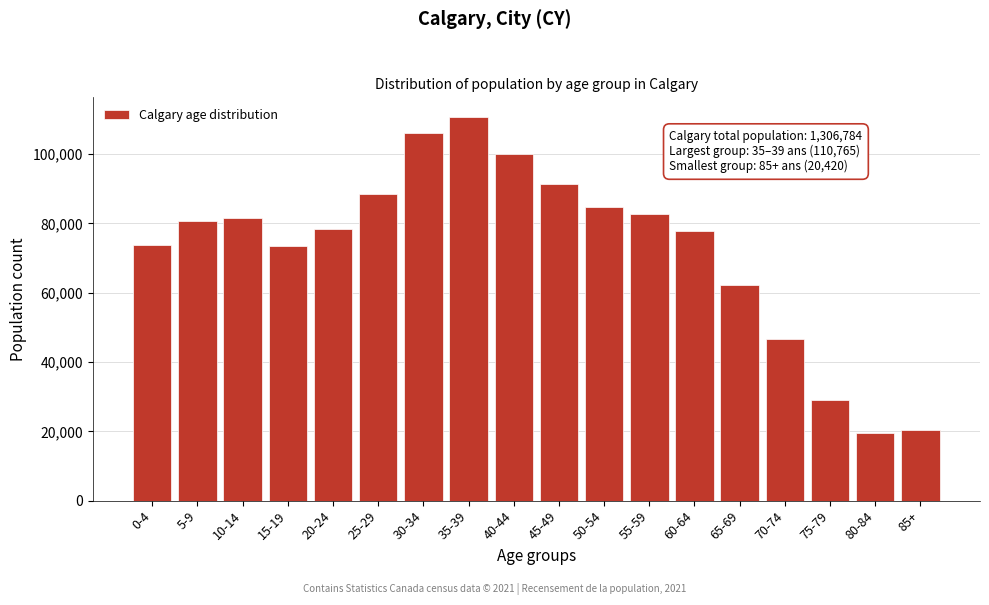

What is the minimum value shown in the chart?

19405